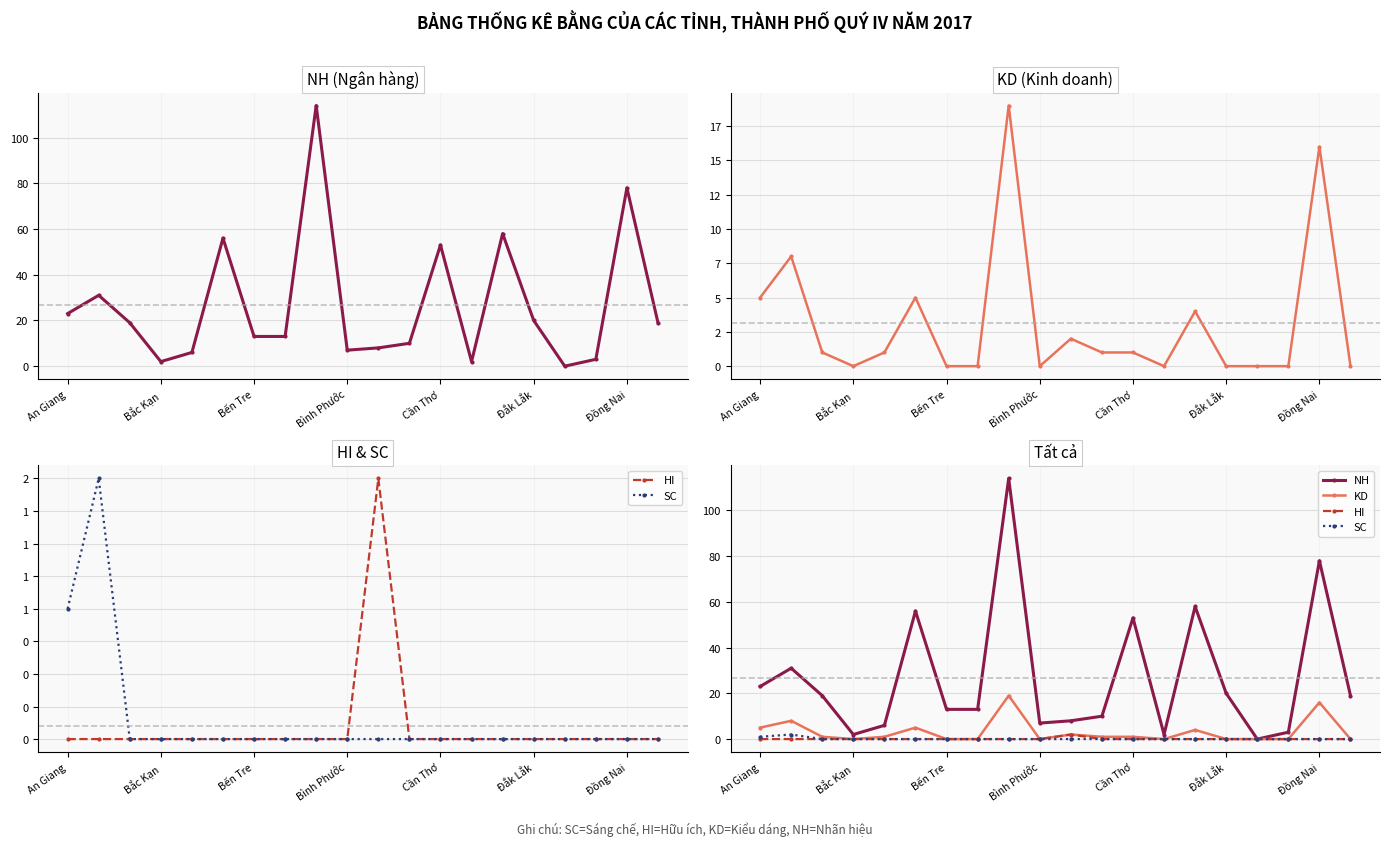

Is it true that NH equals 1 at 13?

False